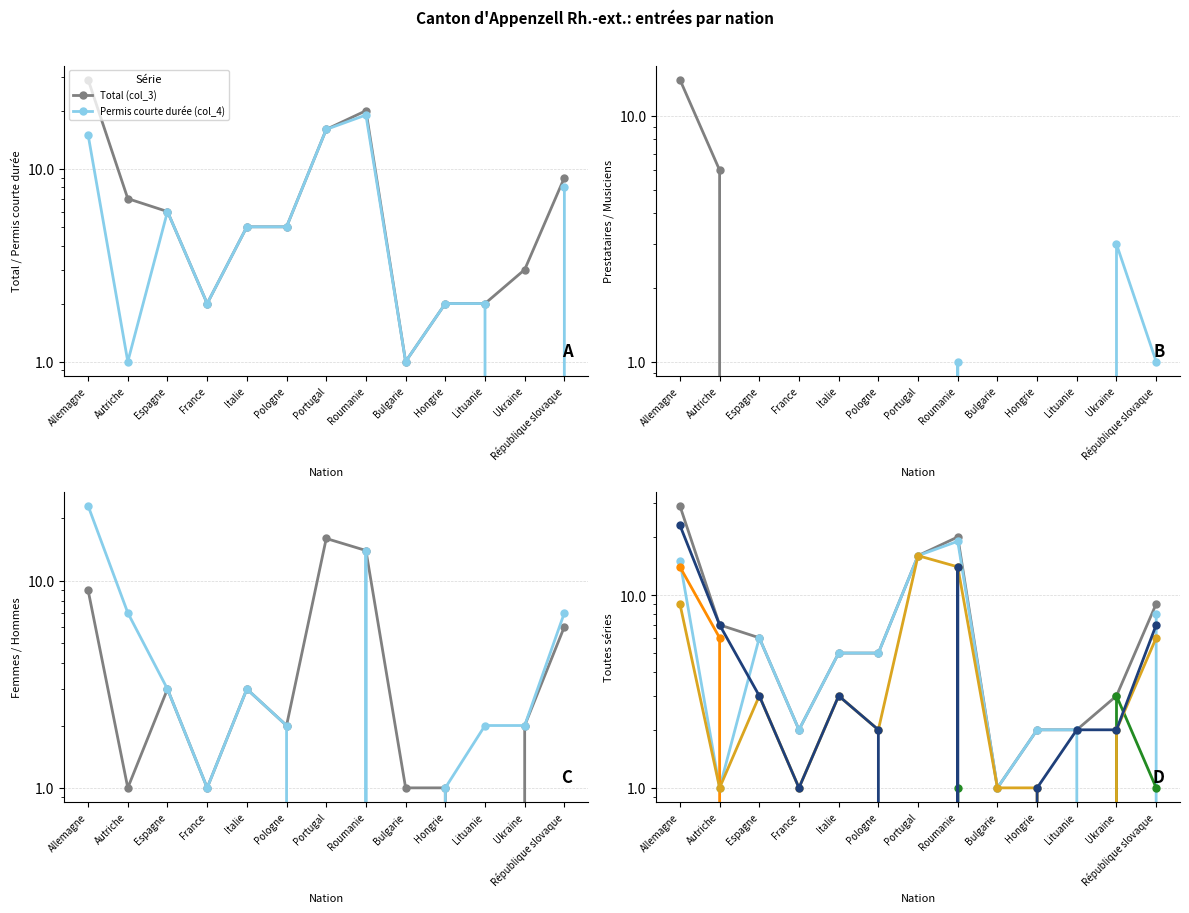

List the series in order of their peak value, lowest first.

Musiciens (col_10), Prestataires (col_7), Femmes (col_6), Permis courte durée (col_4), Hommes (col_6b), Total (col_3)